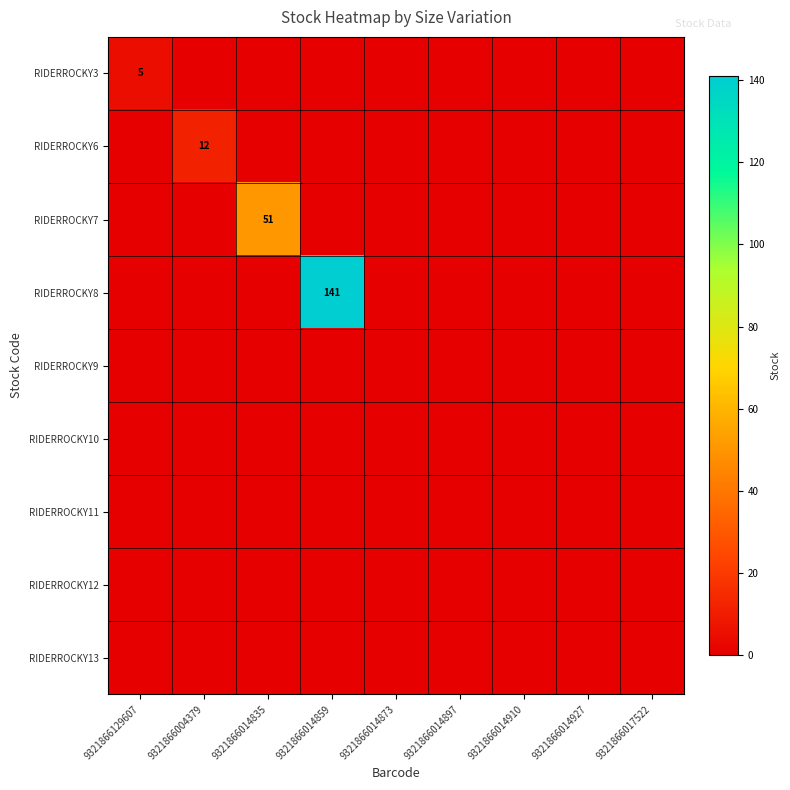

Which series has the widest spread of values?

RIDERROCKY8